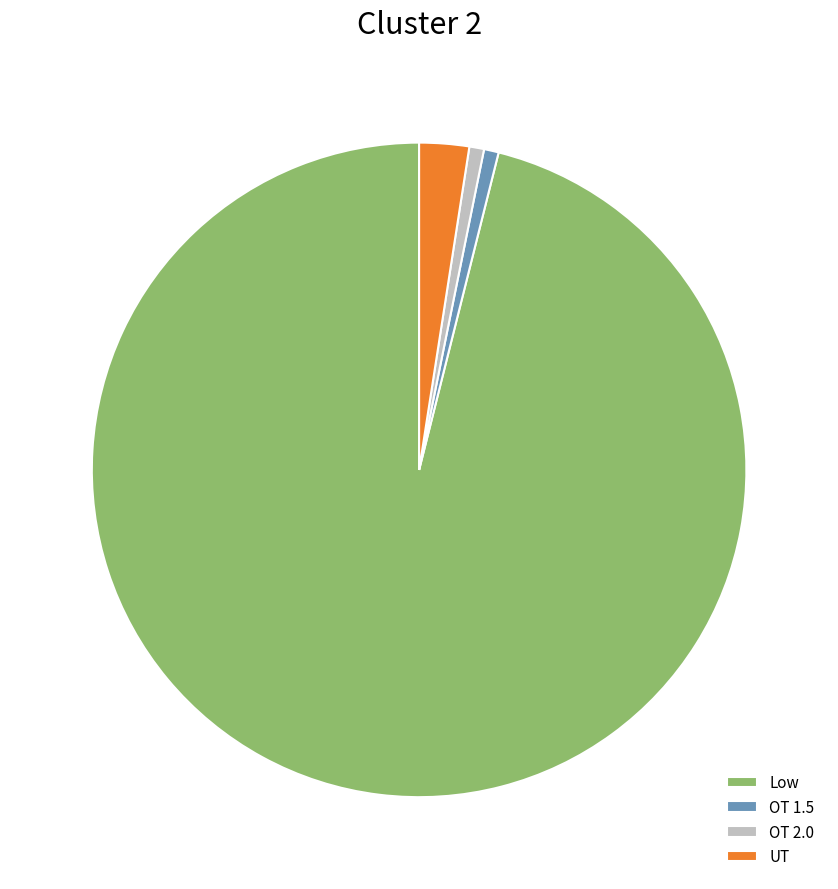

Approximately how many times larger is the value at OT 2.0 compared to UT?

0.3